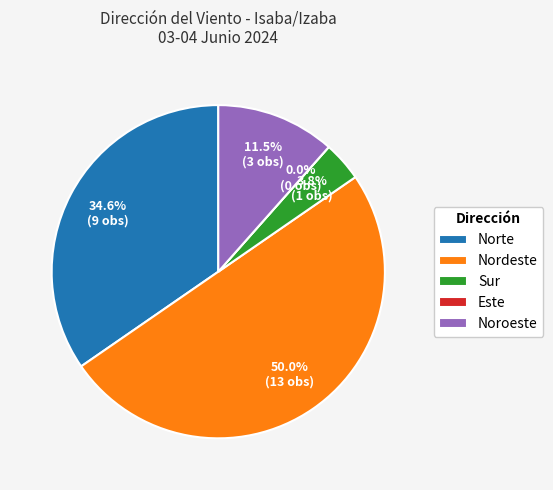

Which slice is the smallest?

Este